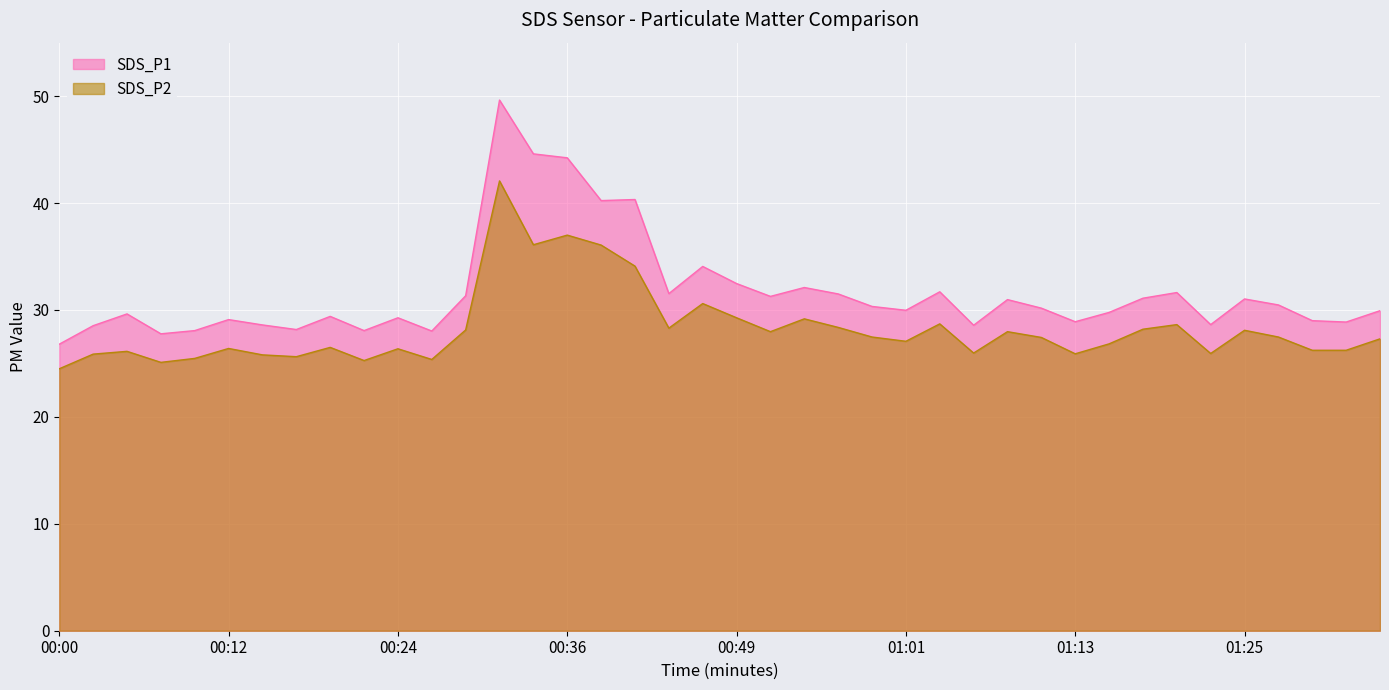

Read the SDS_P2 value at 00:29.

28.1